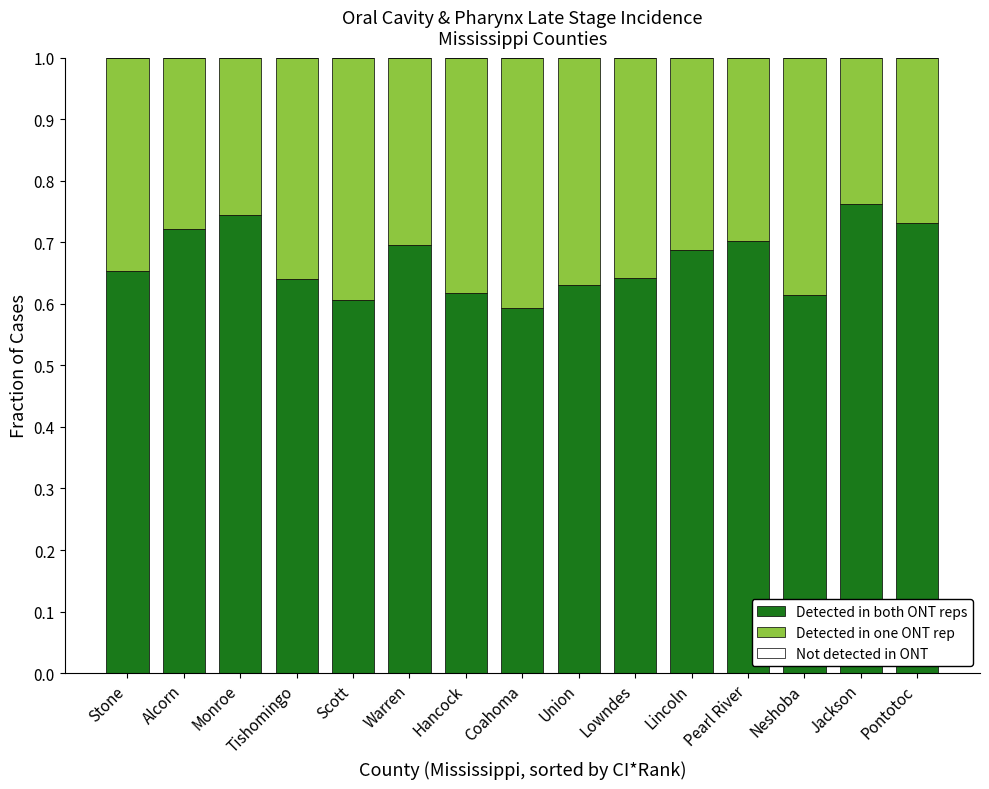

Are the bars horizontal?

No